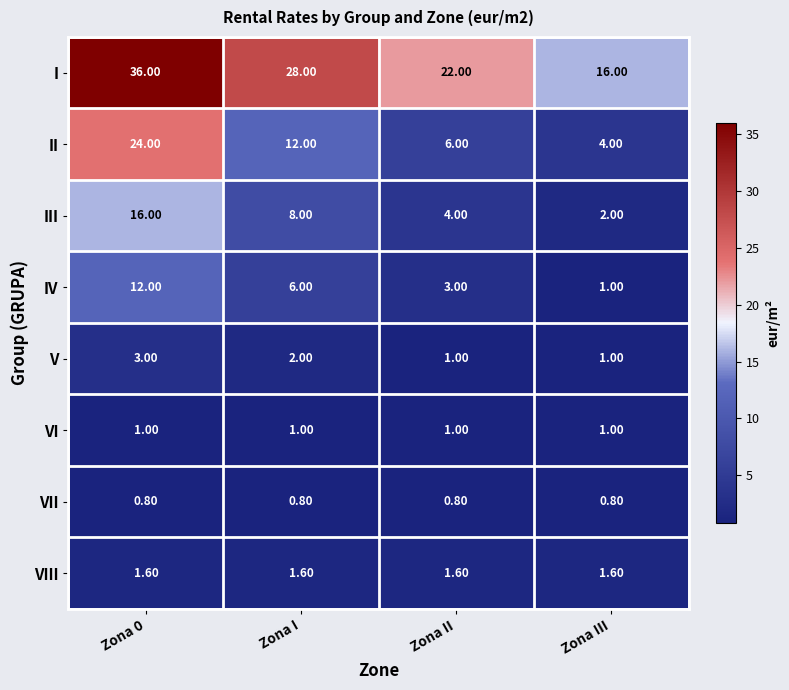

What is the difference between the highest and lowest values at Zona 0?

35.2